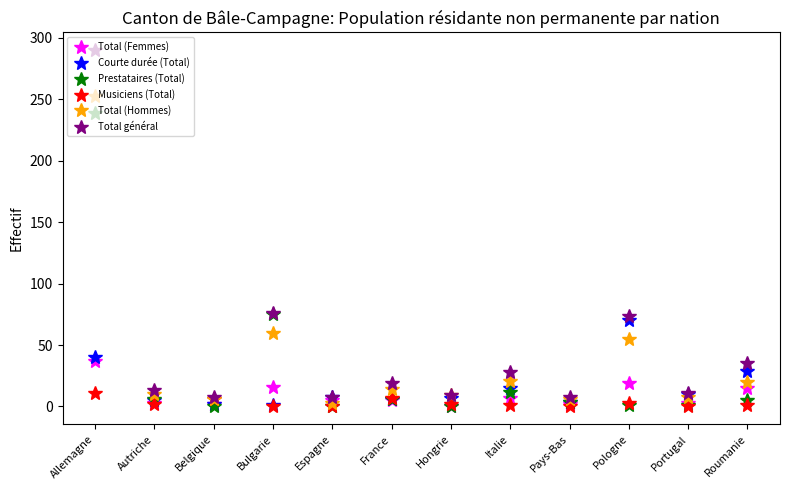

What is the label of the 2nd point from the left?

Autriche